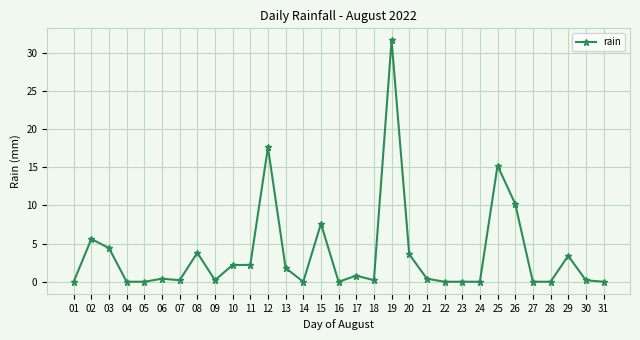

At which label is the value closest to 15?

25